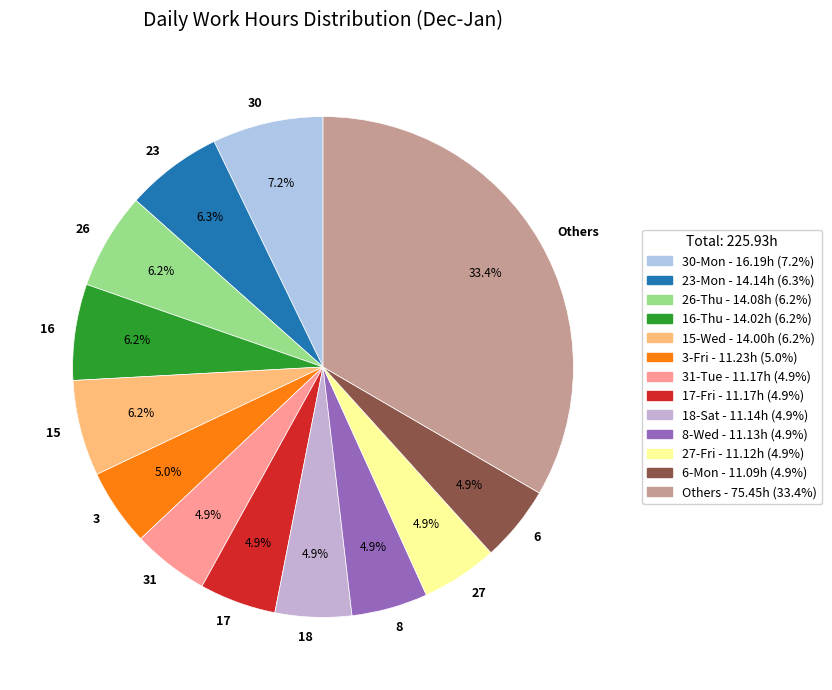

Which slice is the largest?

Others